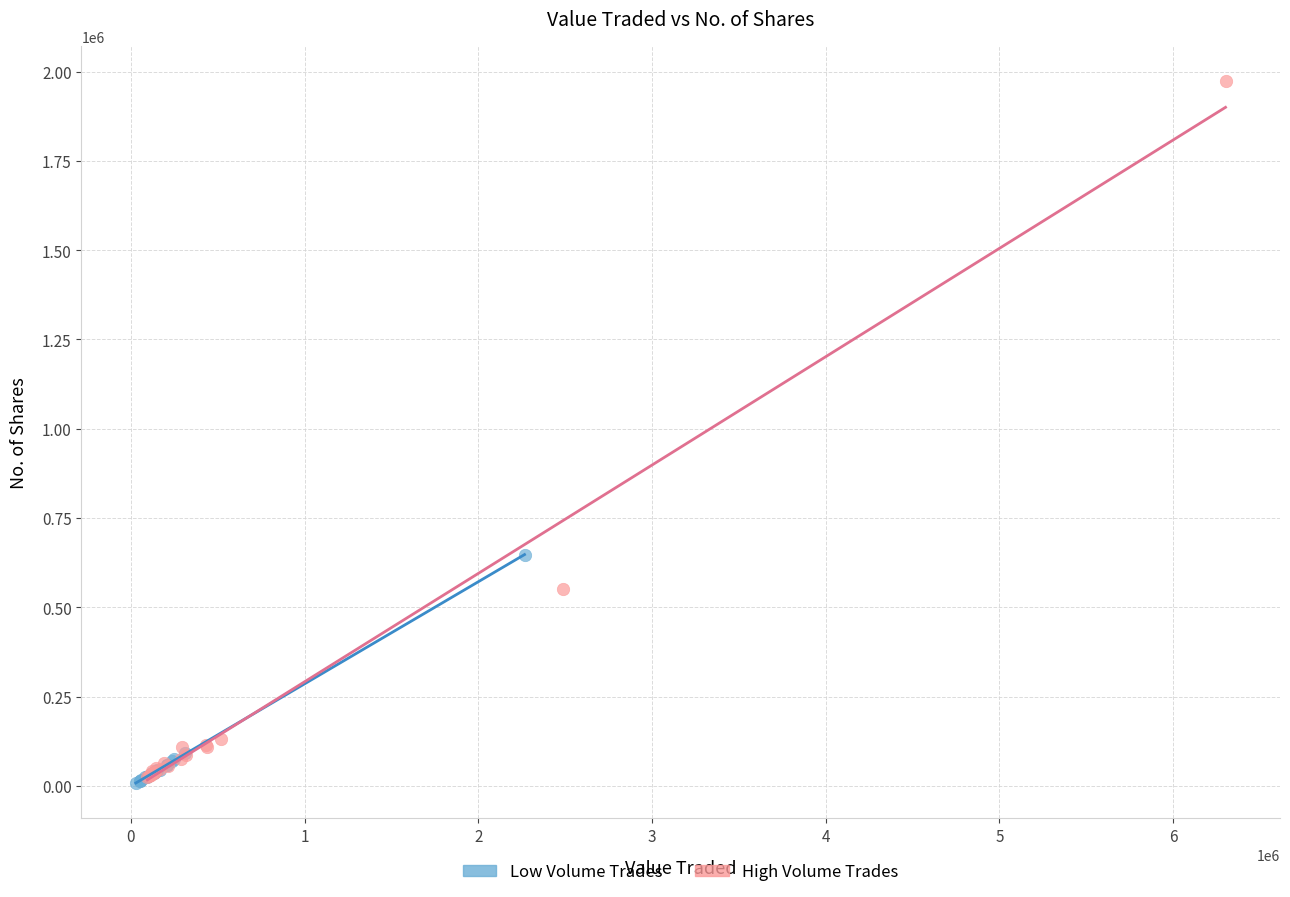

Which series has the largest Y range (max minus min)?

High Volume Trades